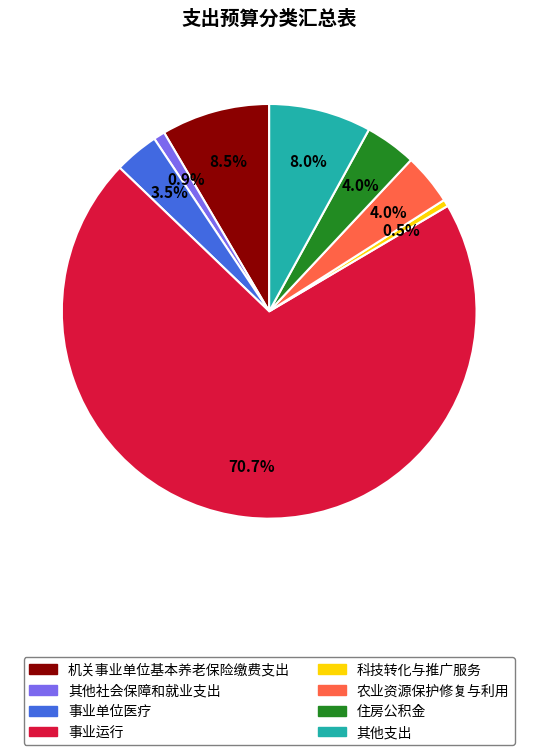

Is 科技转化与推广服务 the majority of the pie?

No